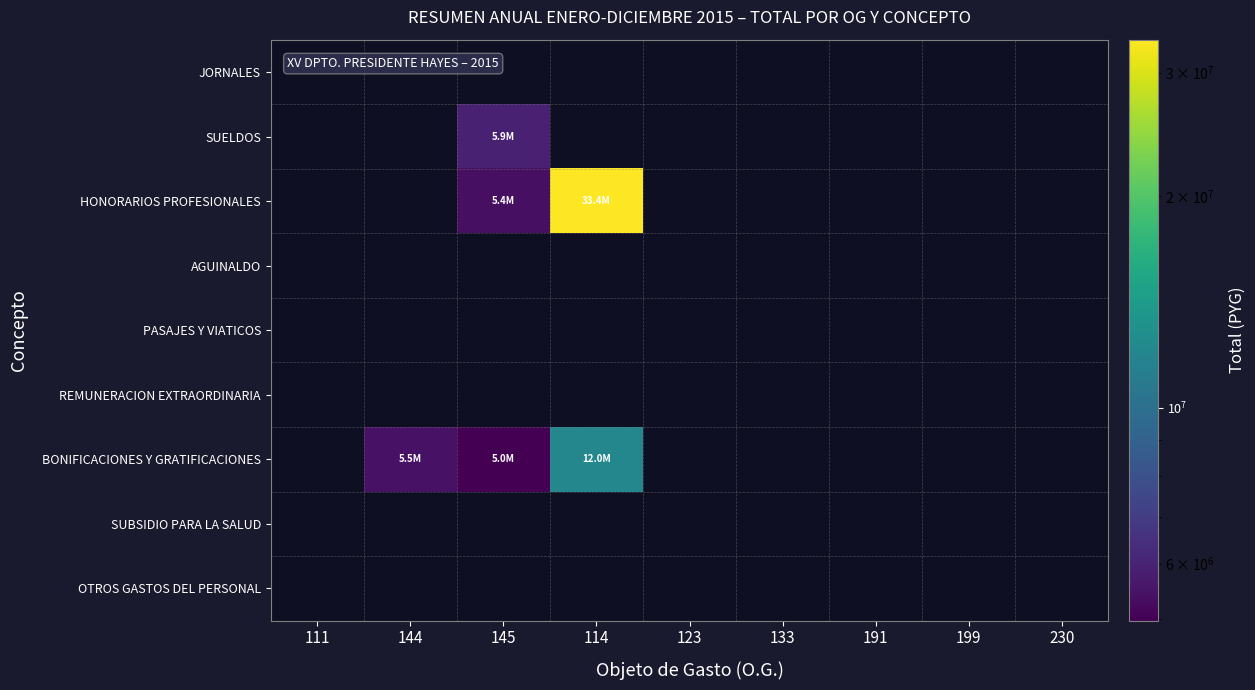

Is the value of JORNALES at 145 greater than the value of SUBSIDIO PARA LA SALUD at 133?

No